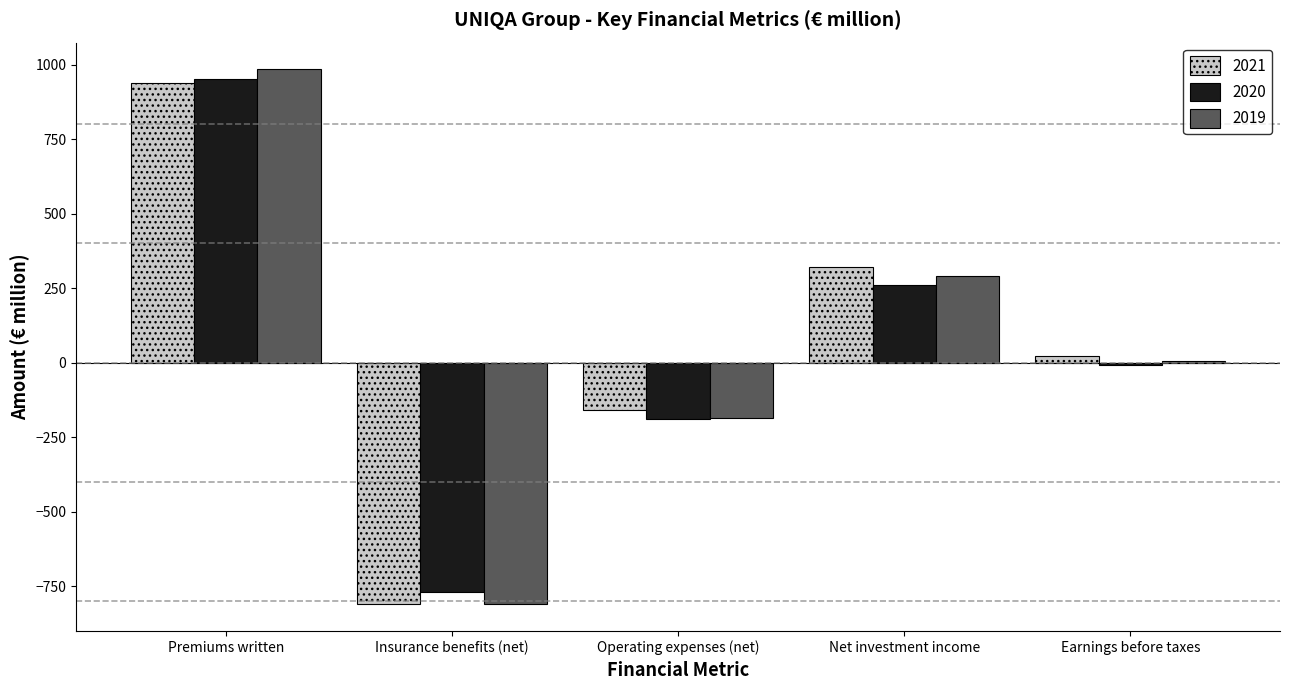

What is the greatest value displayed?

983.9